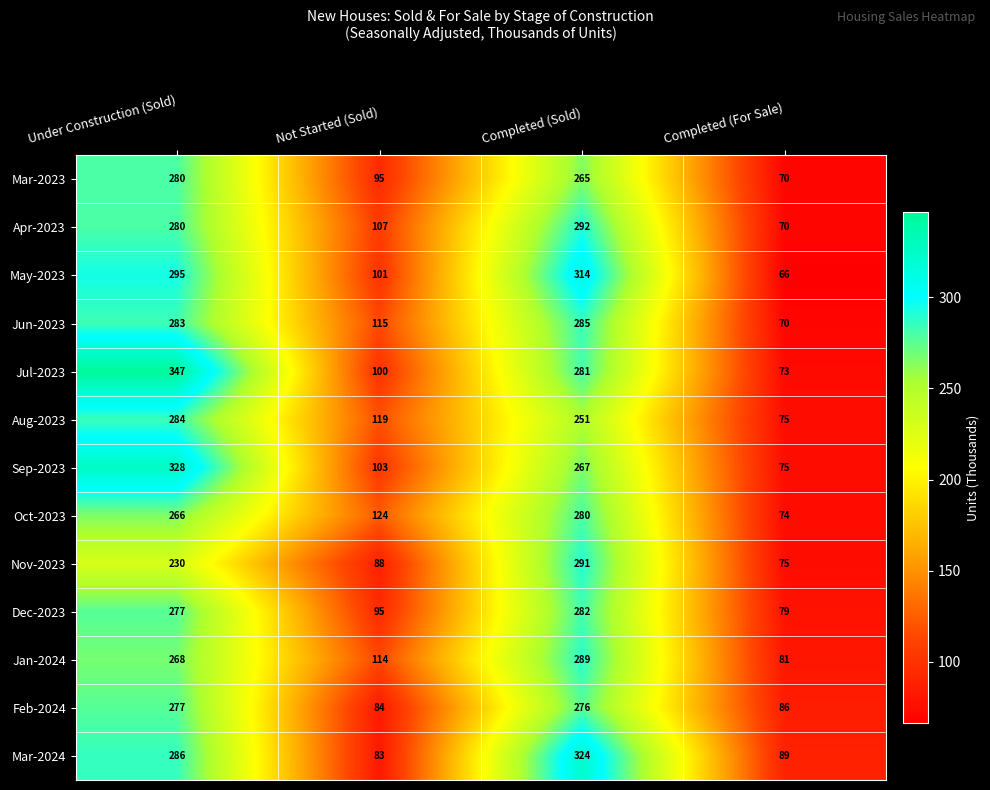

What is the total value across all series at Not Started (Sold)?

1328